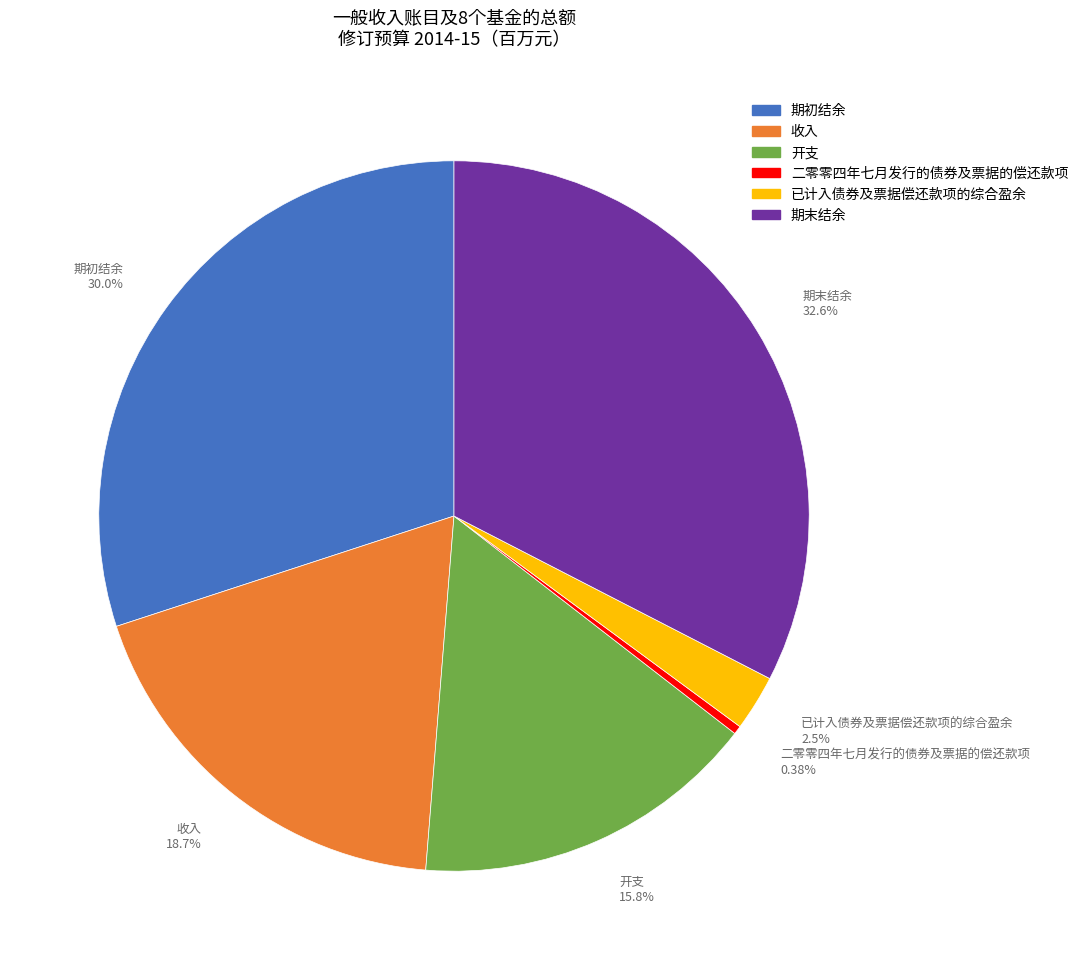

To the nearest percent, what is the average slice percentage?

17%